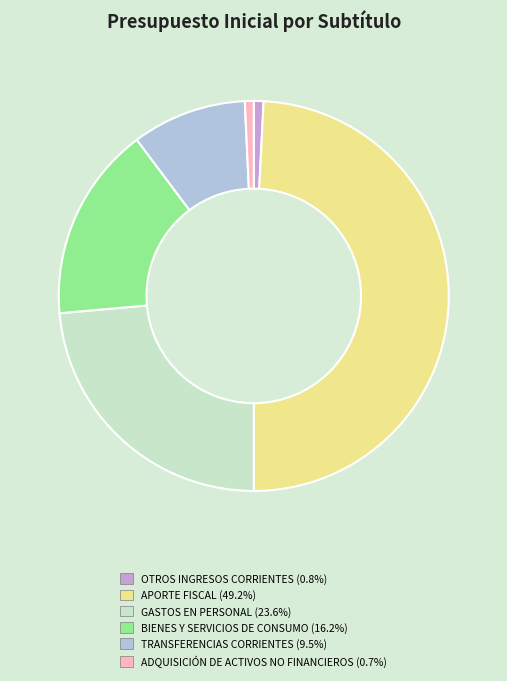

Do OTROS INGRESOS CORRIENTES and TRANSFERENCIAS CORRIENTES together represent more than half of the pie?

No